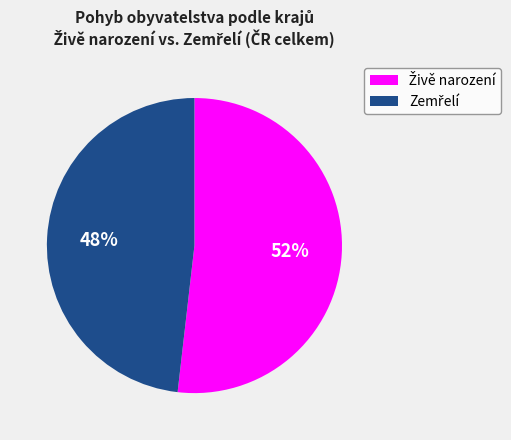

To the nearest percent, what is the difference between the largest and smallest slice percentages?

4%